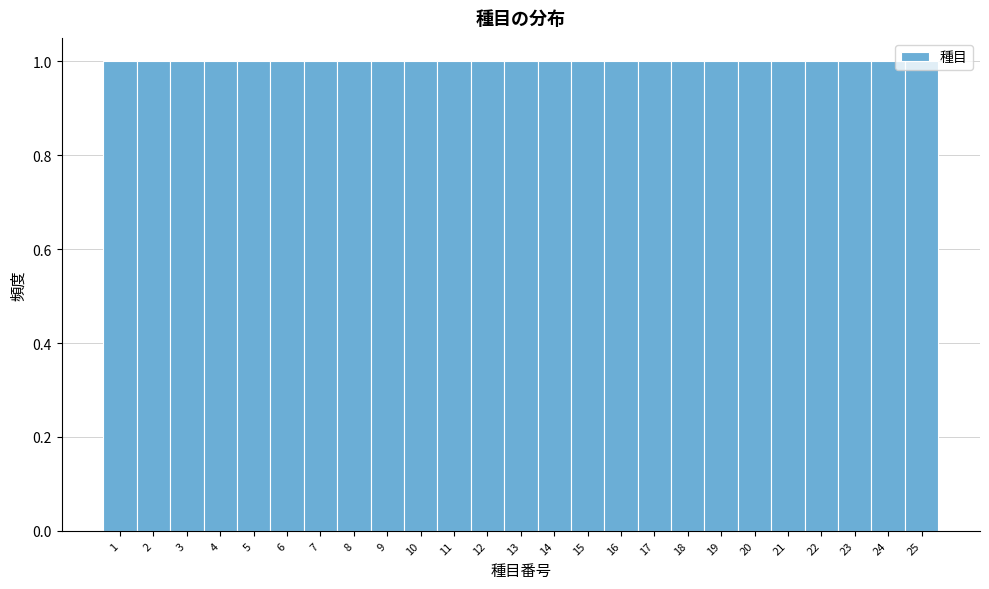

What is the height of the bar covering 14.5 to 15.5 on the x-axis? The values are not printed on the chart, so give them approximately, as read against the axis.

1